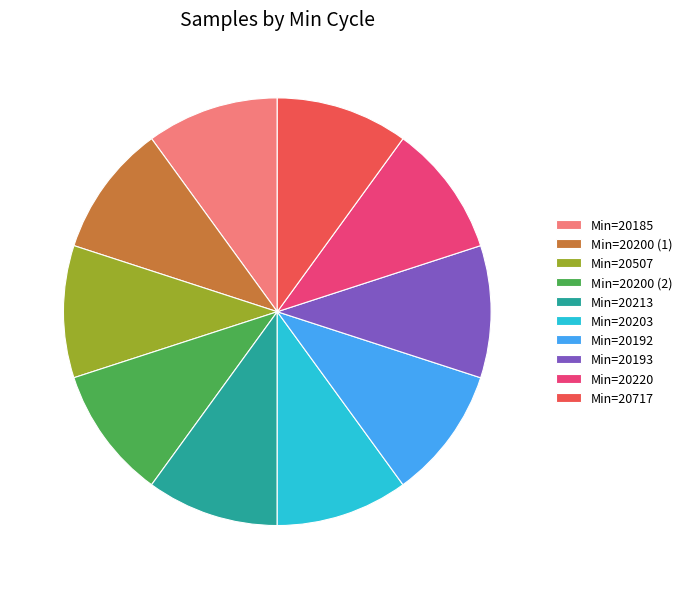

Do Min=20200 (1) and Min=20200 (2) together represent more than half of the pie?

No